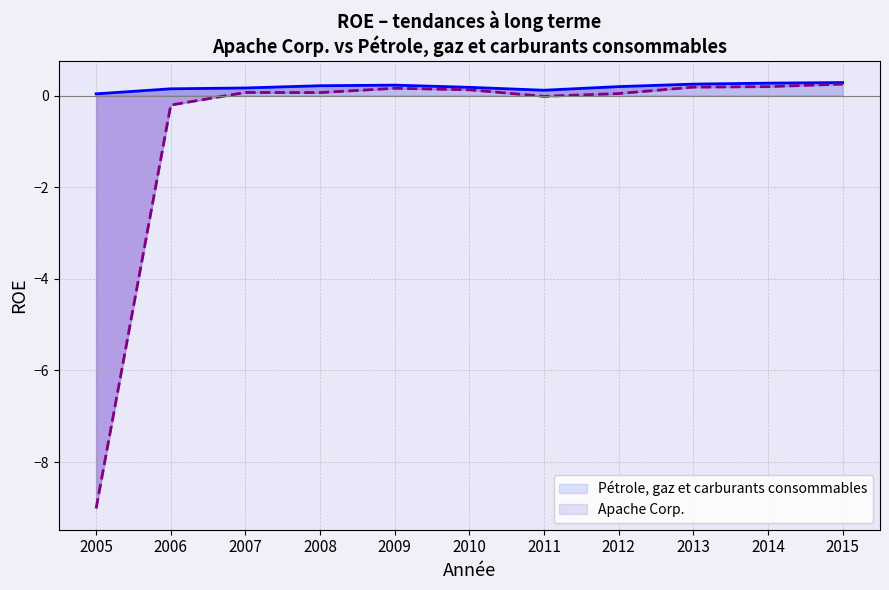

True or false: Apache Corp. and Pétrole, gaz et carburants consommables cross at least once.

False